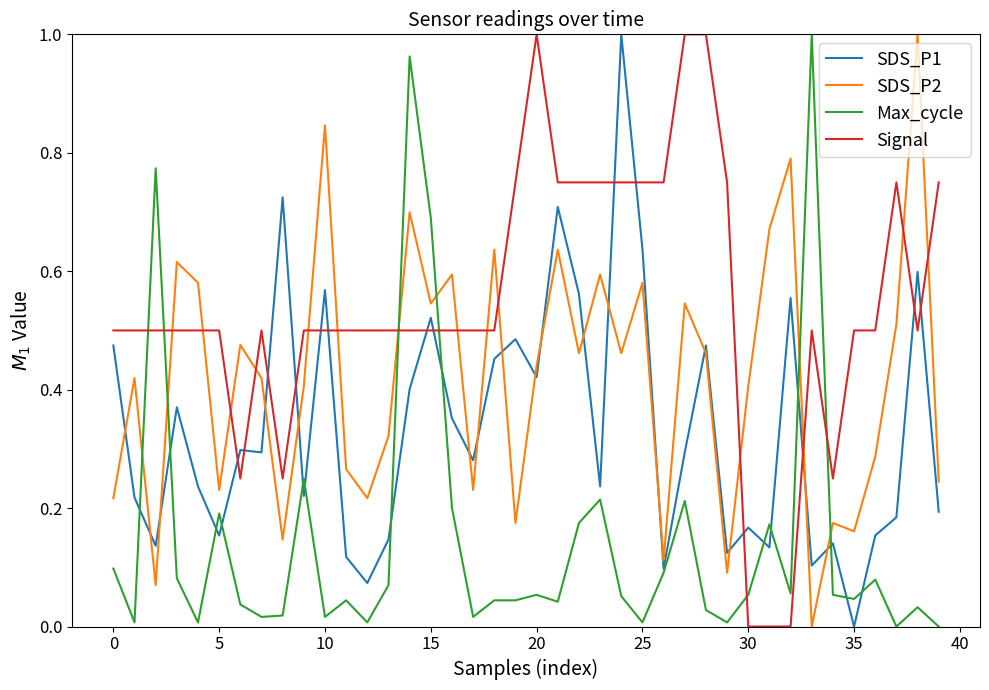

True or false: SDS_P2 has more than 2 interior local peaks.

True